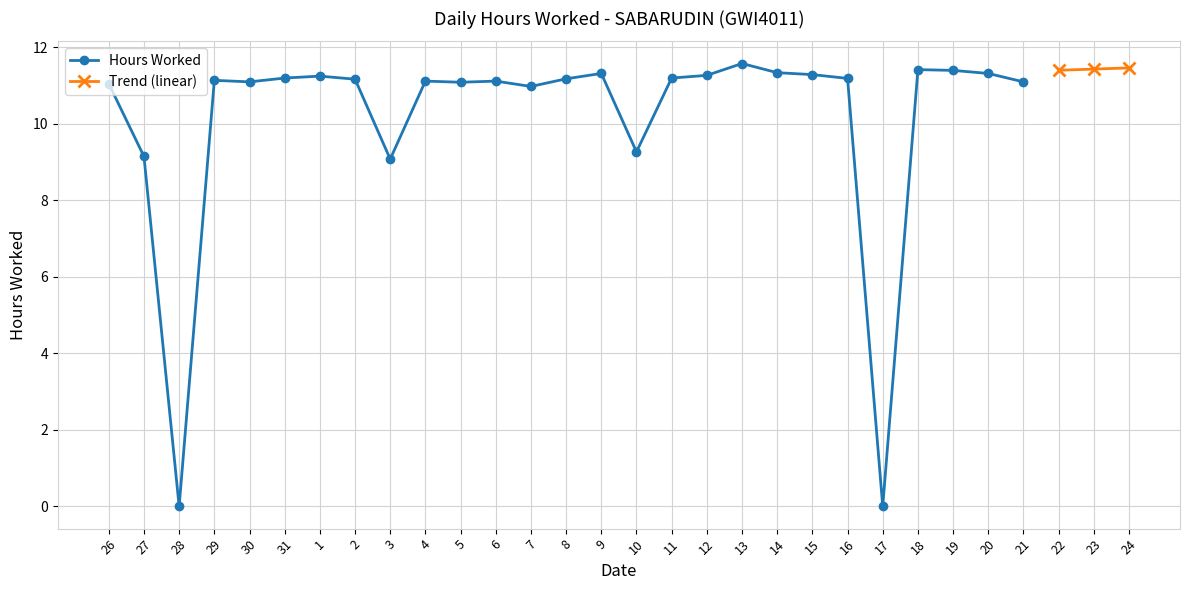

At which category does the chart reach its minimum across all series?

28